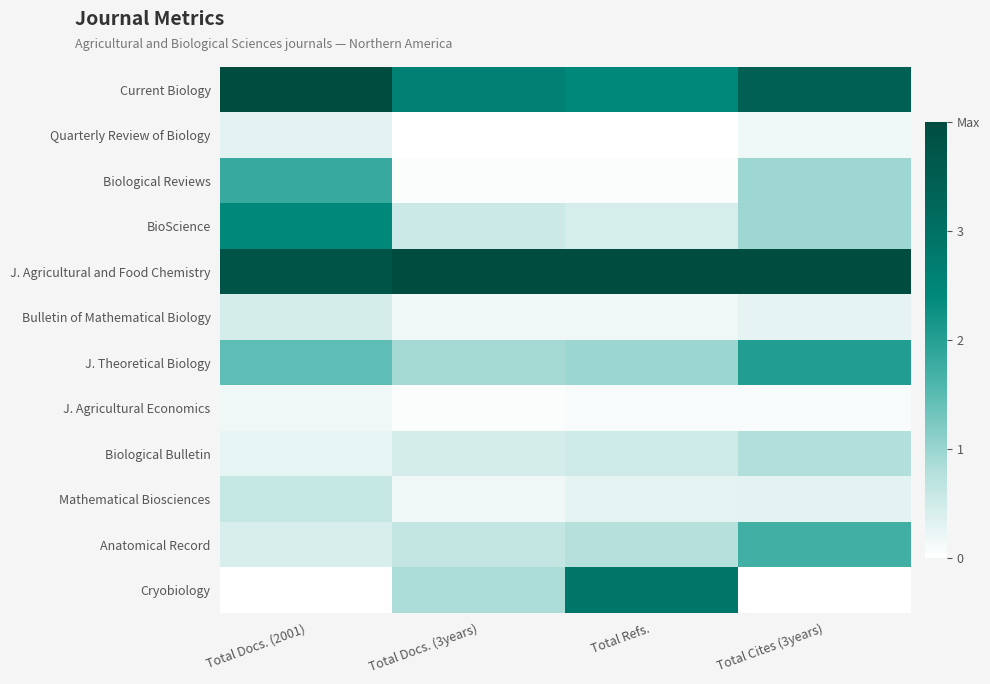

What is the difference between the highest and lowest values at Total Refs.?

1.0